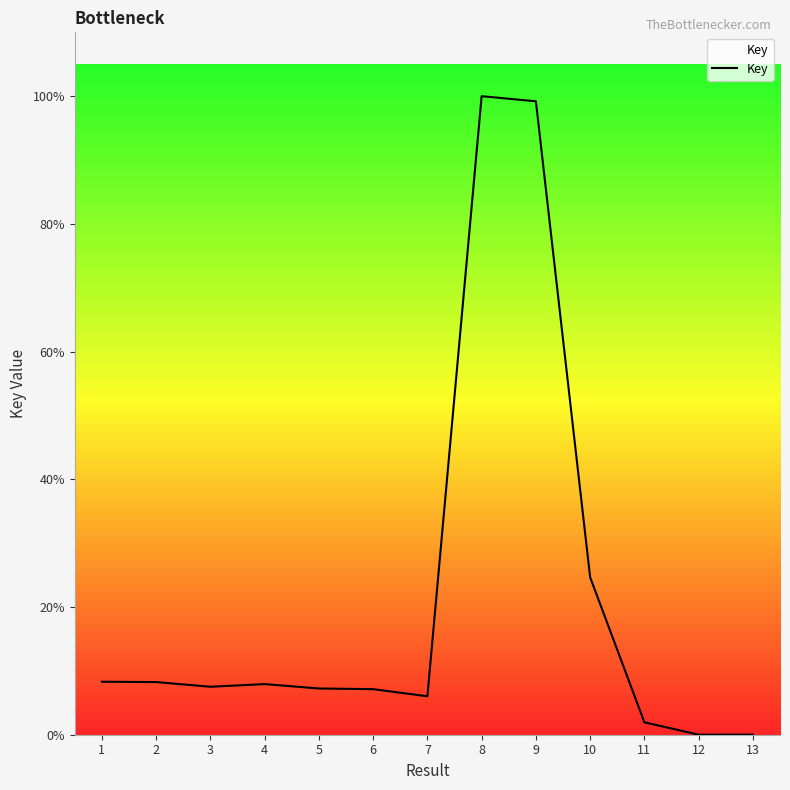

At which label is the value closest to 50?

10